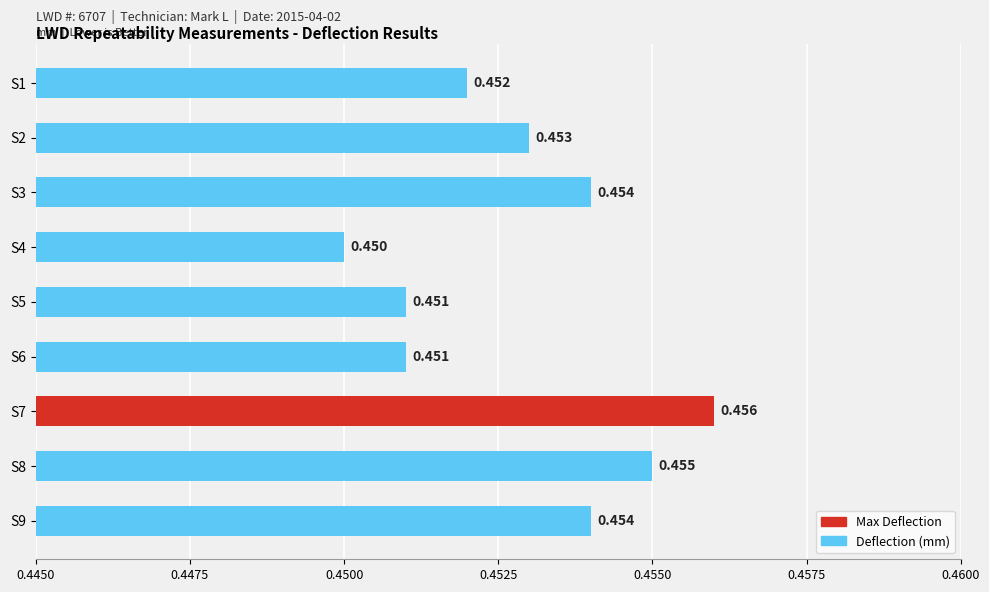

How many values are between 0 and 1?

9